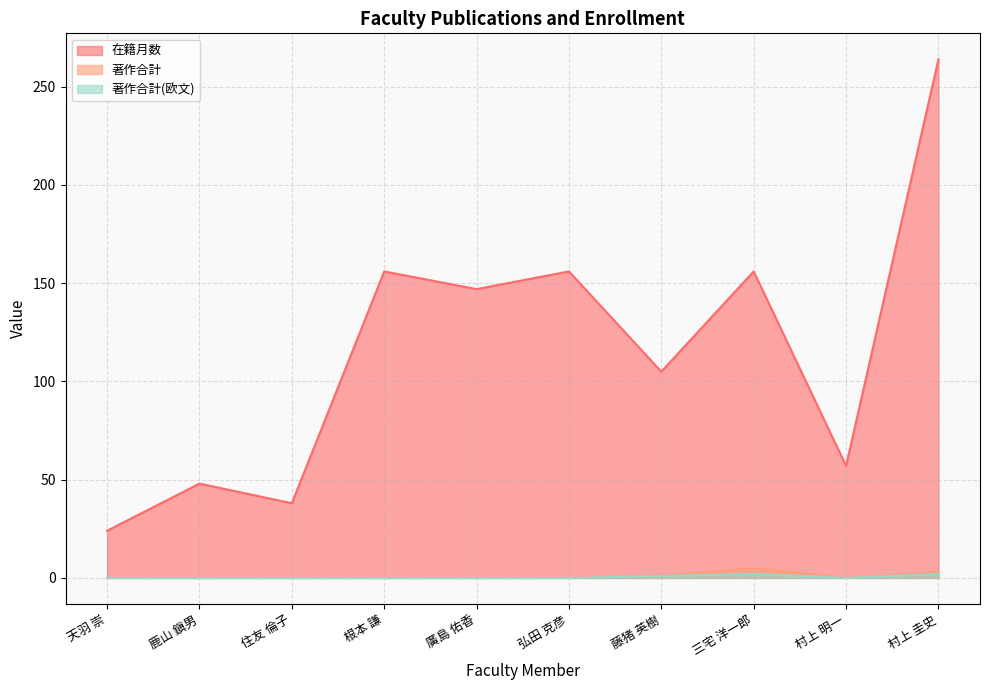

At how many categories does at least one series exceed 108?

5